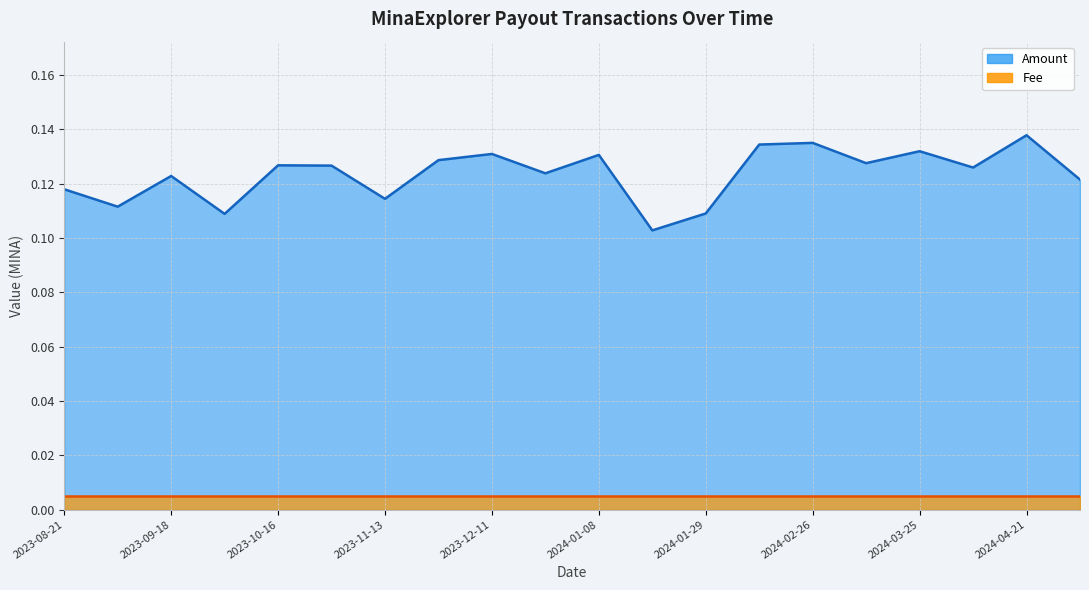

At how many categories does at least one series exceed 0?

20